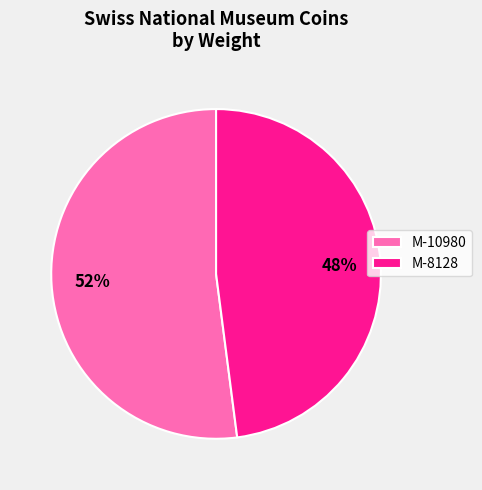

Do M-10980 and M-8128 together represent more than half of the pie?

Yes